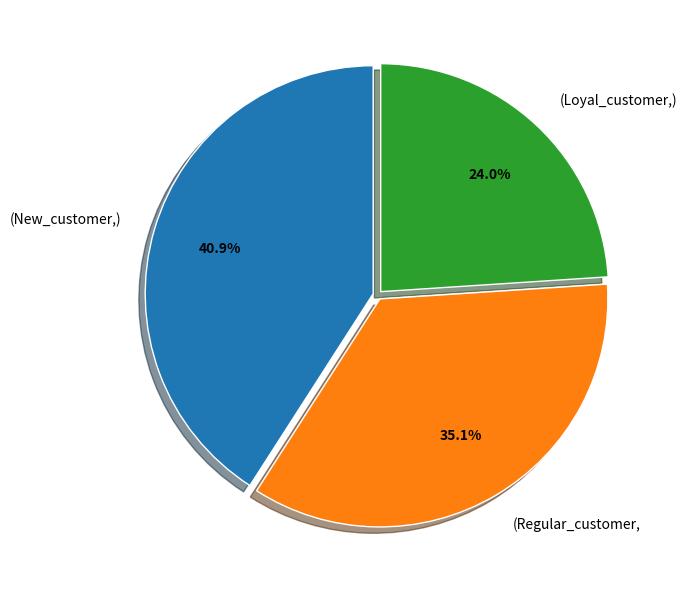

Does any single category account for the majority?

No